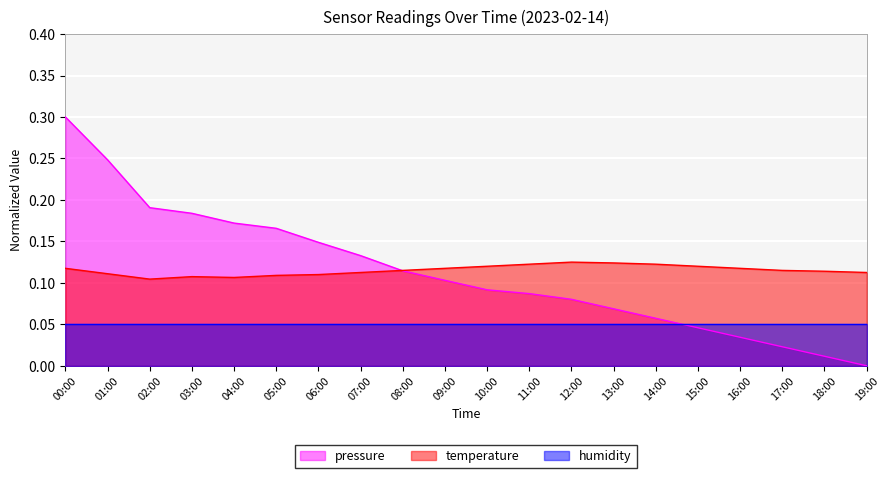

What is the value of the temperature point at the 9th from the left?

0.1